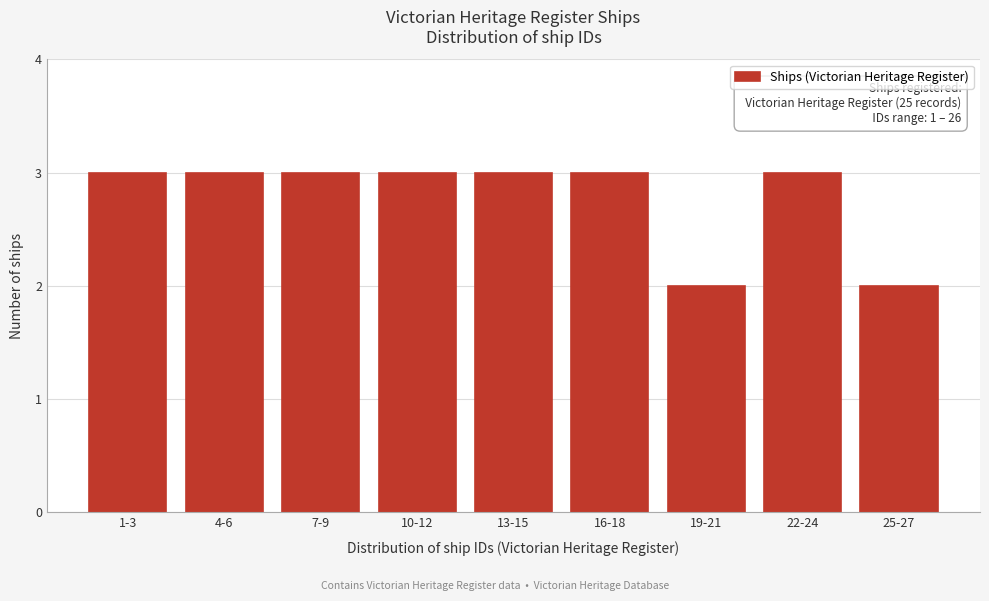

Reading left to right, list all the values displayed in this chart.

1-3=3	4-6=3	7-9=3	10-12=3	13-15=3	16-18=3	19-21=2	22-24=3	25-27=2